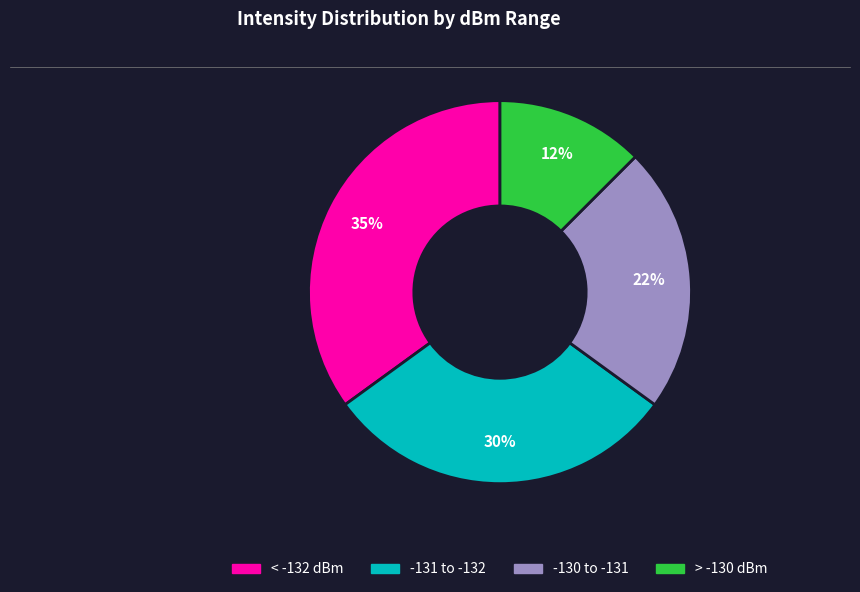

Count the number of slices in the pie.

4